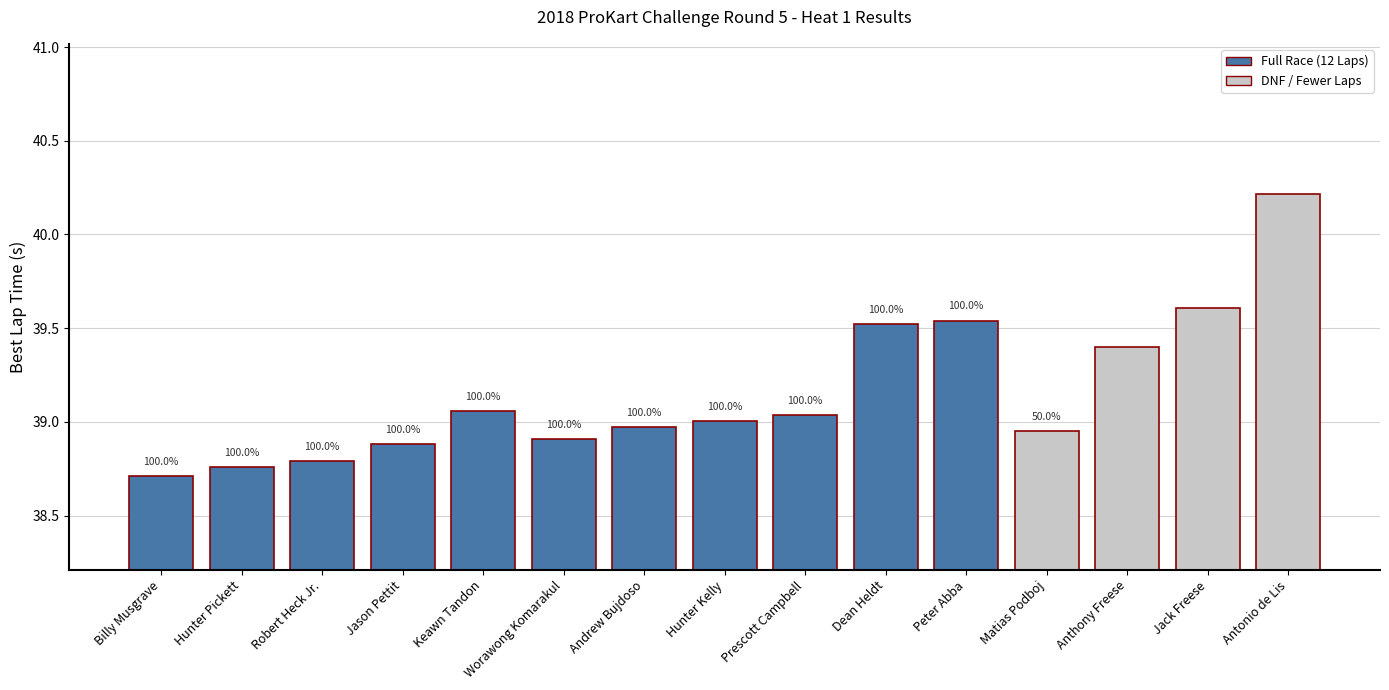

What is the minimum value shown in the chart?

38.7